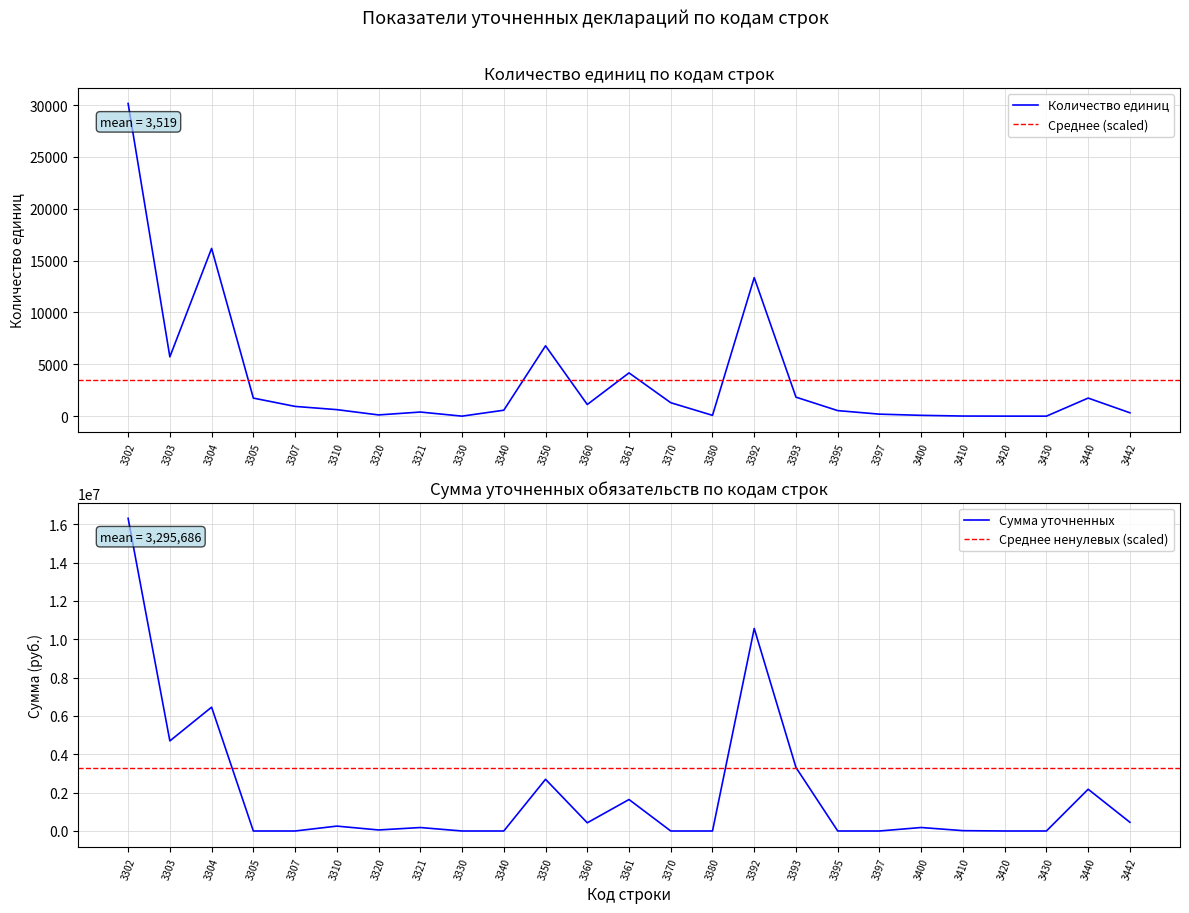

How many lines are shown in the chart?

2